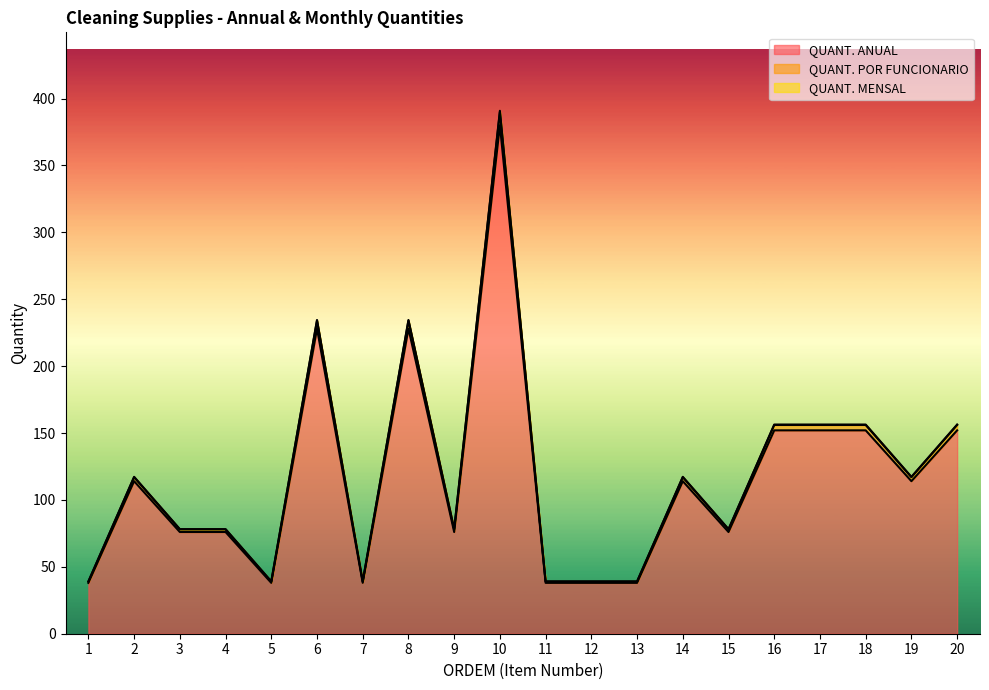

Reading left to right, list all the values displayed in this chart.

QUANT. ANUAL: 38.0	114.0	76.0	76.0	38.0	228.0	38.0	228.0	76.0	380.0	38.0	38.0	38.0	114.0	76.0	152.0	152.0	152.0	114.0	152.0
QUANT. POR FUNCIONARIO: 39.0	117.0	78.0	78.0	39.0	234.0	39.0	234.0	78.0	390.0	39.0	39.0	39.0	117.0	78.0	156.0	156.0	156.0	117.0	156.0
QUANT. MENSAL: 39.1	117.2	78.2	78.2	39.1	234.5	39.1	234.5	78.2	390.8	39.1	39.1	39.1	117.2	78.2	156.3	156.3	156.3	117.2	156.3